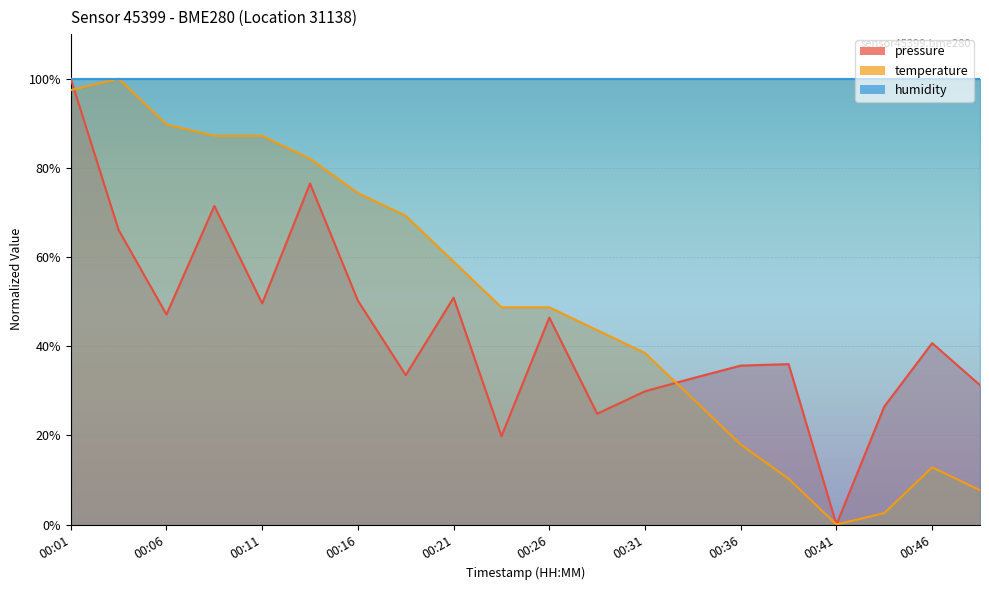

Between 00:11 and 00:09, which is larger?

00:09